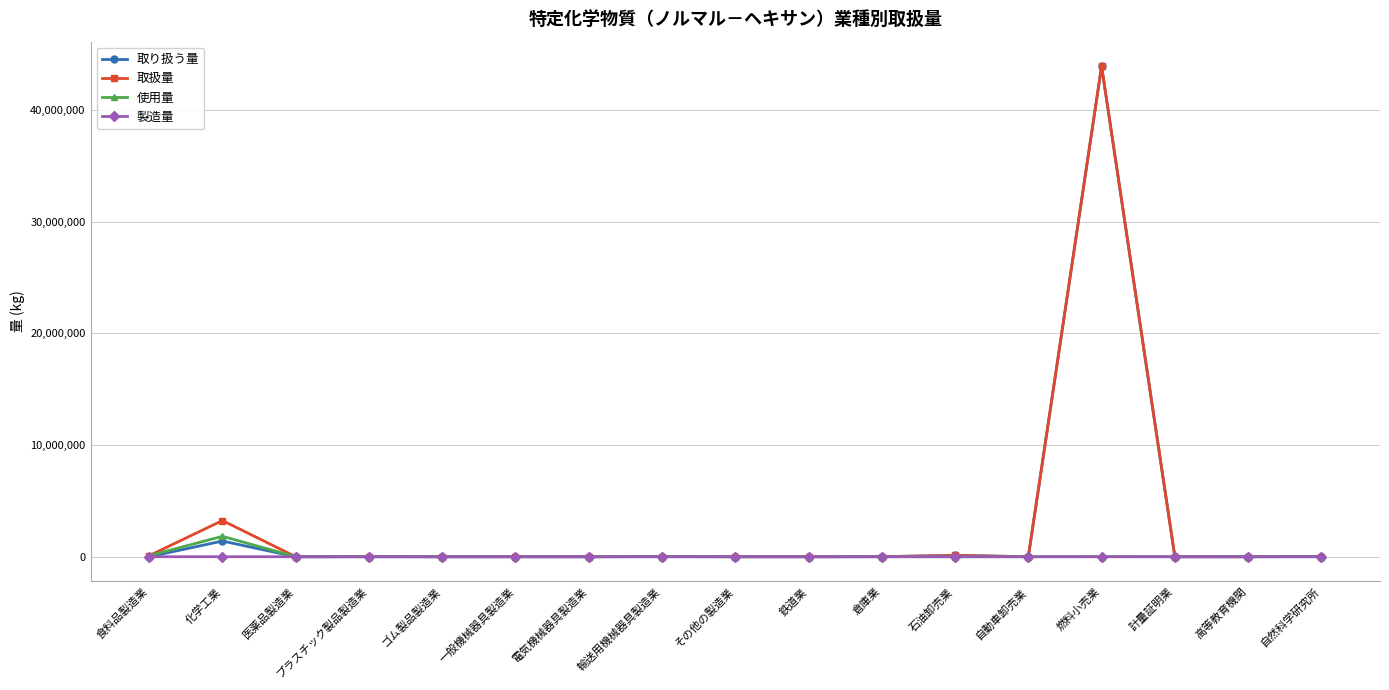

At which label does 使用量 first exceed 2500?

食料品製造業